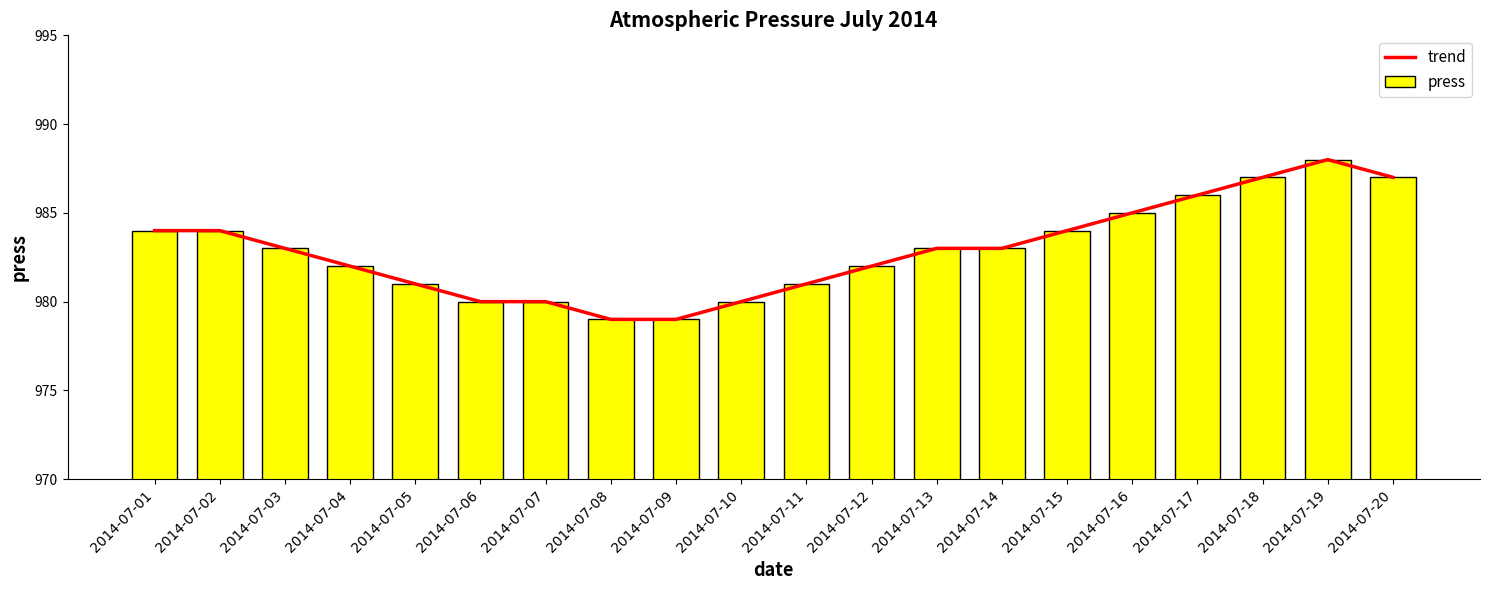

What is the value of the press bar at the 9th from the left?

979